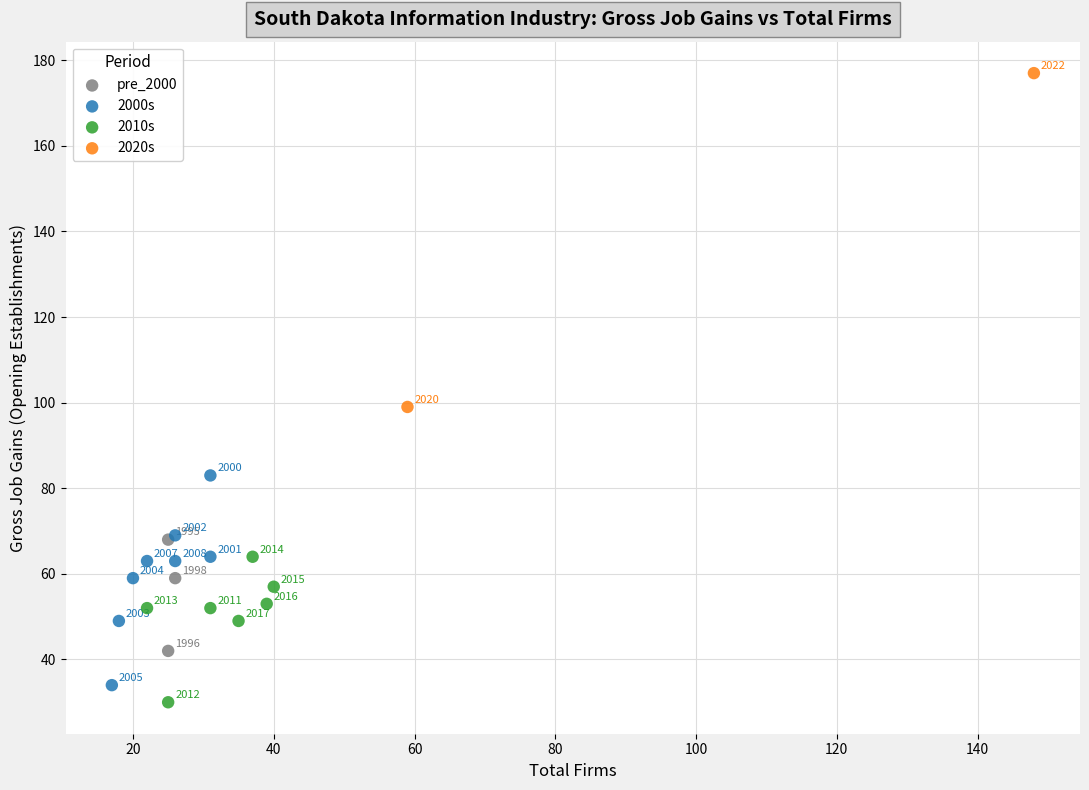

What are all the series names shown in the legend?

pre_2000, 2000s, 2010s, 2020s